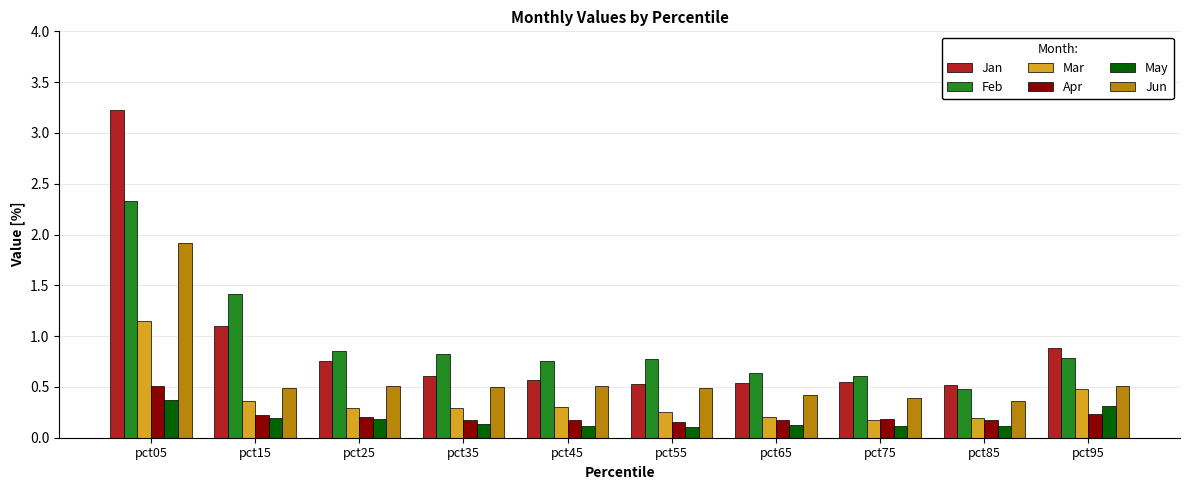

What is the average value of the Jan series?

0.9